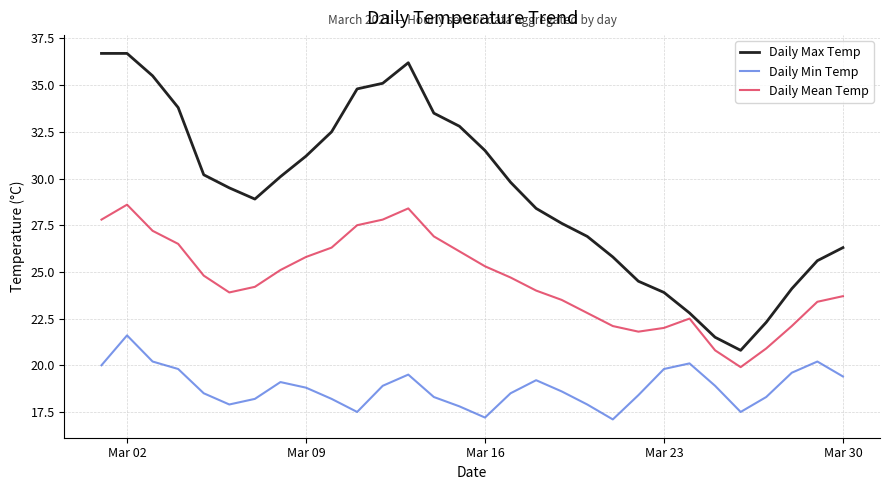

Which series has the largest total across all categories?

Daily Max Temp